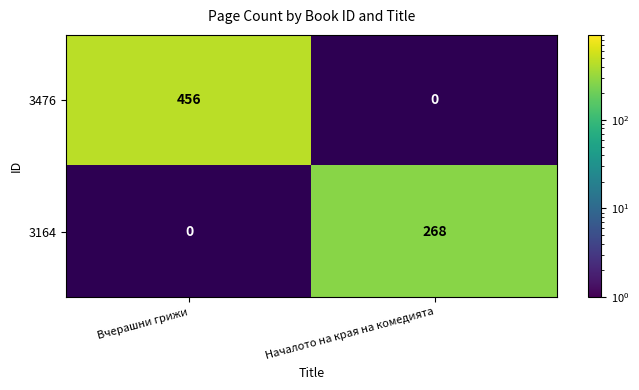

Is it true that 3476 equals 239 at Началото на края на комедията?

False